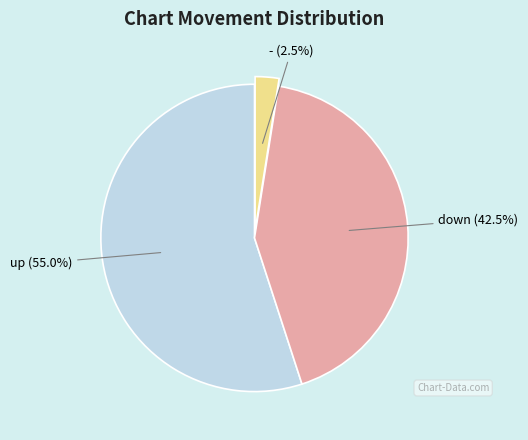

Does any single category account for the majority?

Yes